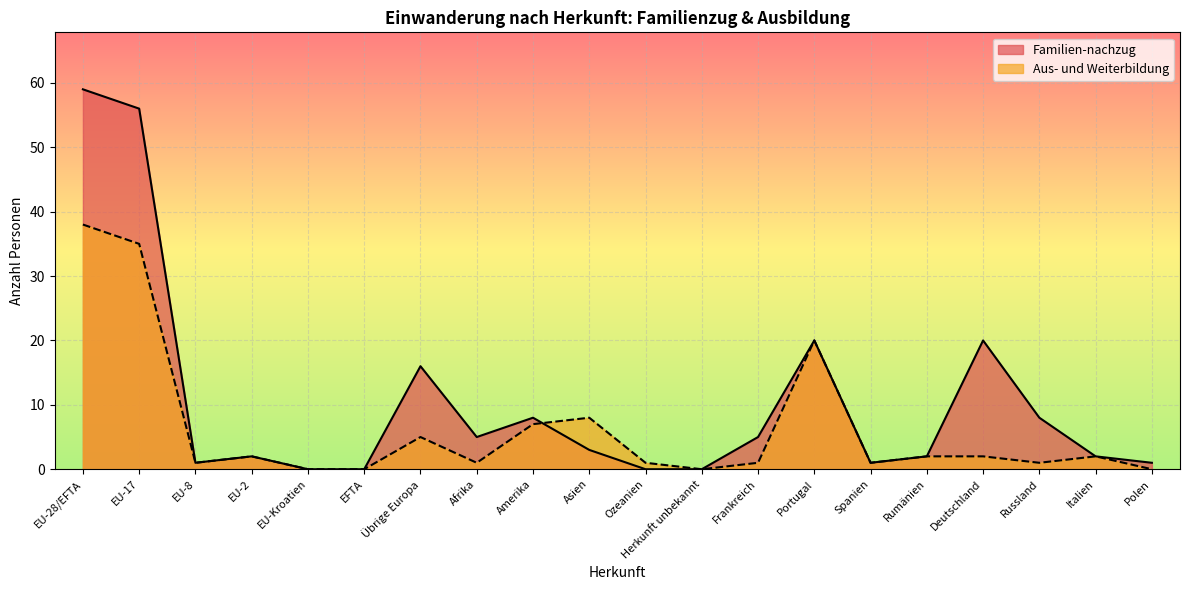

What is the difference between the second highest and minimum values in the Familien-nachzug series?

56